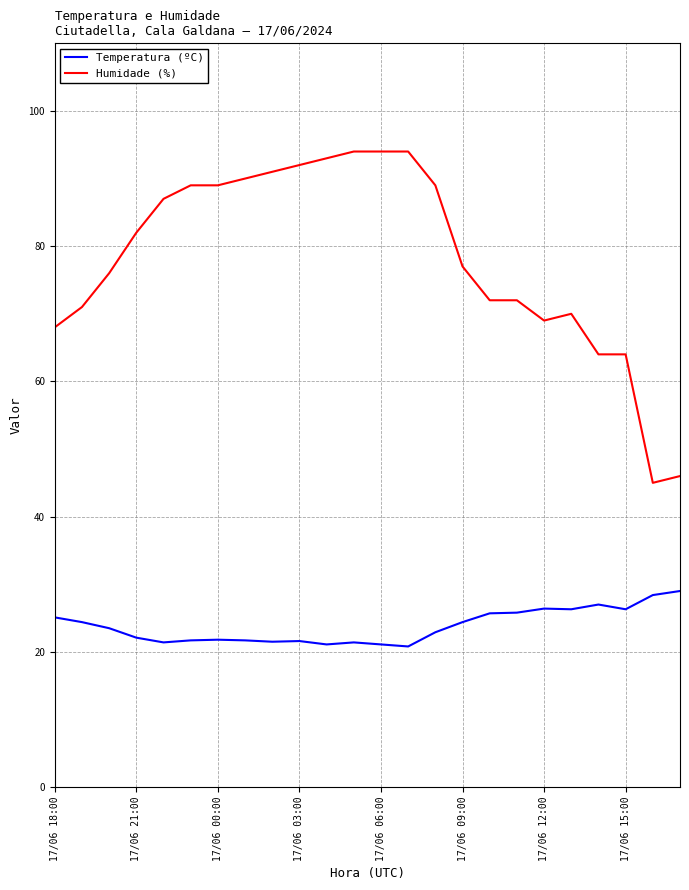

True or false: Humidade (%) and Temperatura (ºC) cross at least once.

False